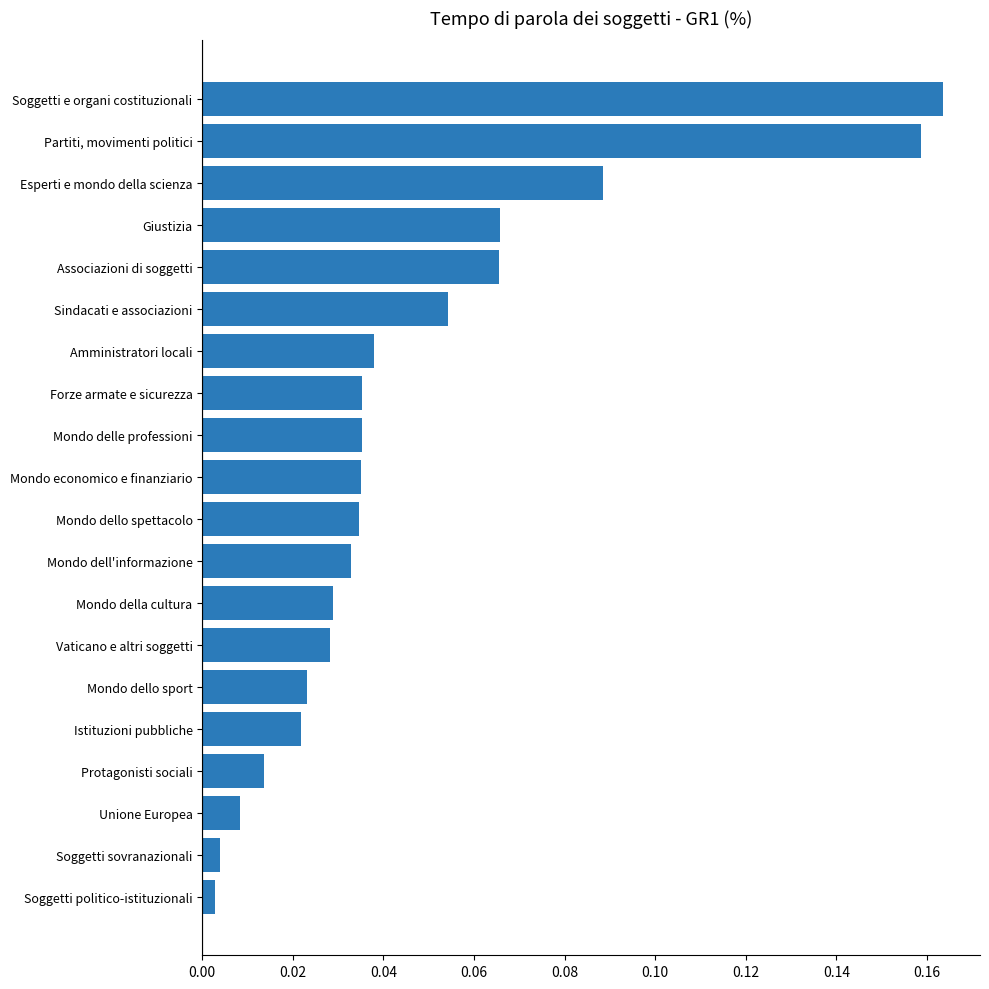

Which label corresponds to the largest value in the chart?

Soggetti e organi costituzionali